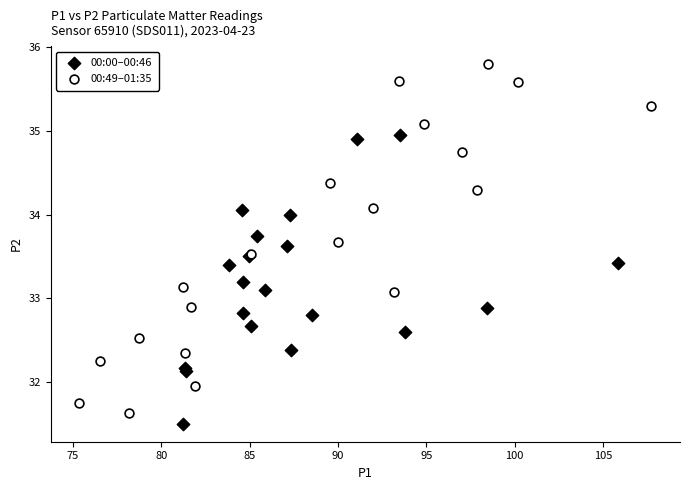

Which series reaches the minimum Y coordinate?

00:00–00:46